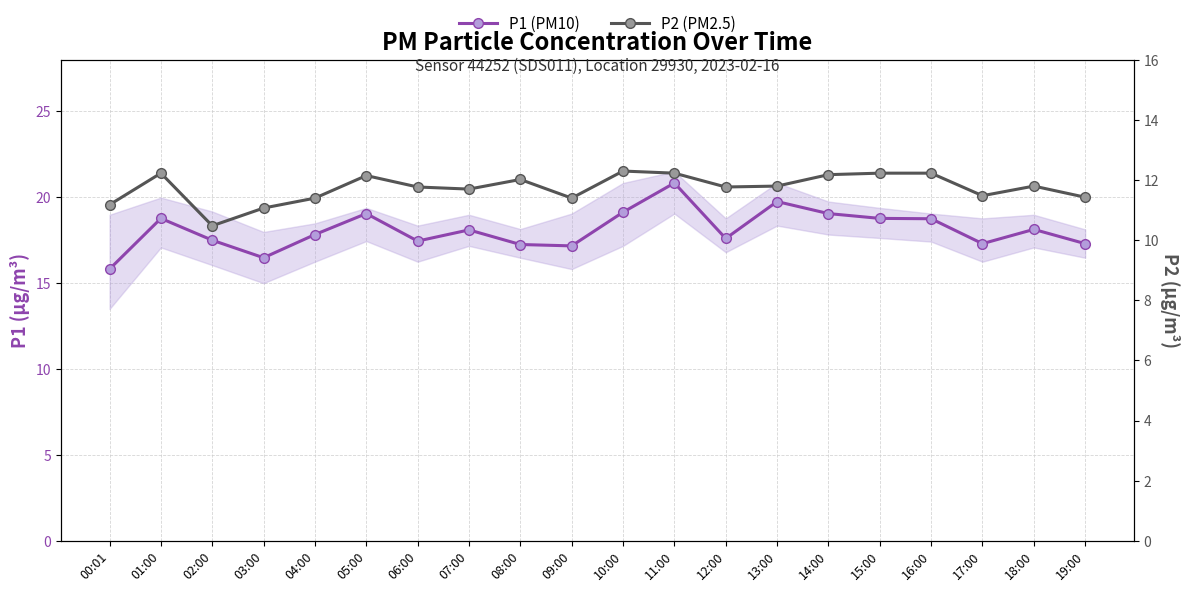

What is the lowest value of the P1 (PM10) series?

15.8